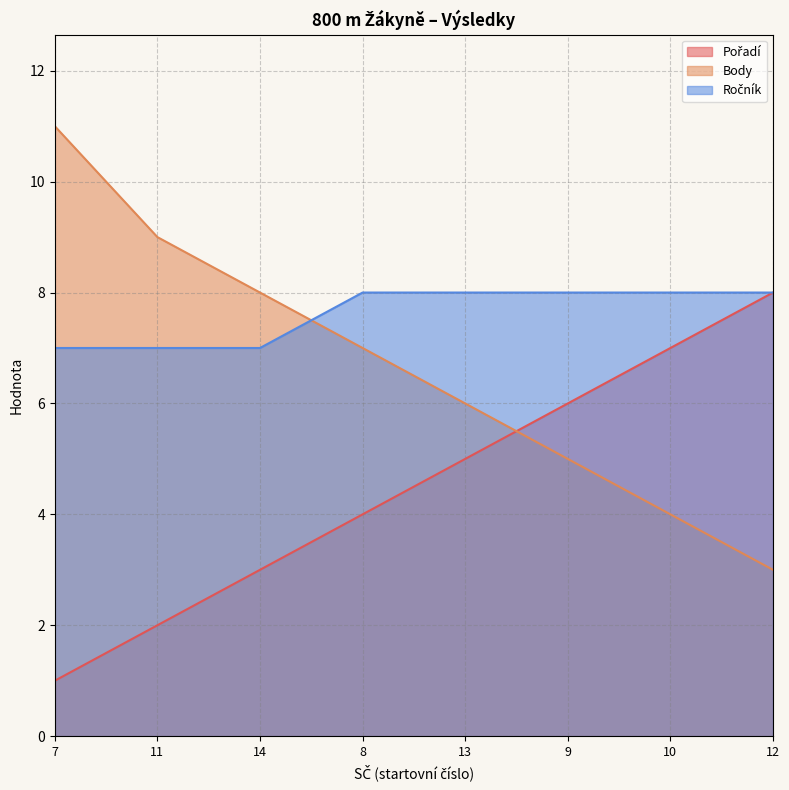

Which series has the largest range (max minus min)?

Body